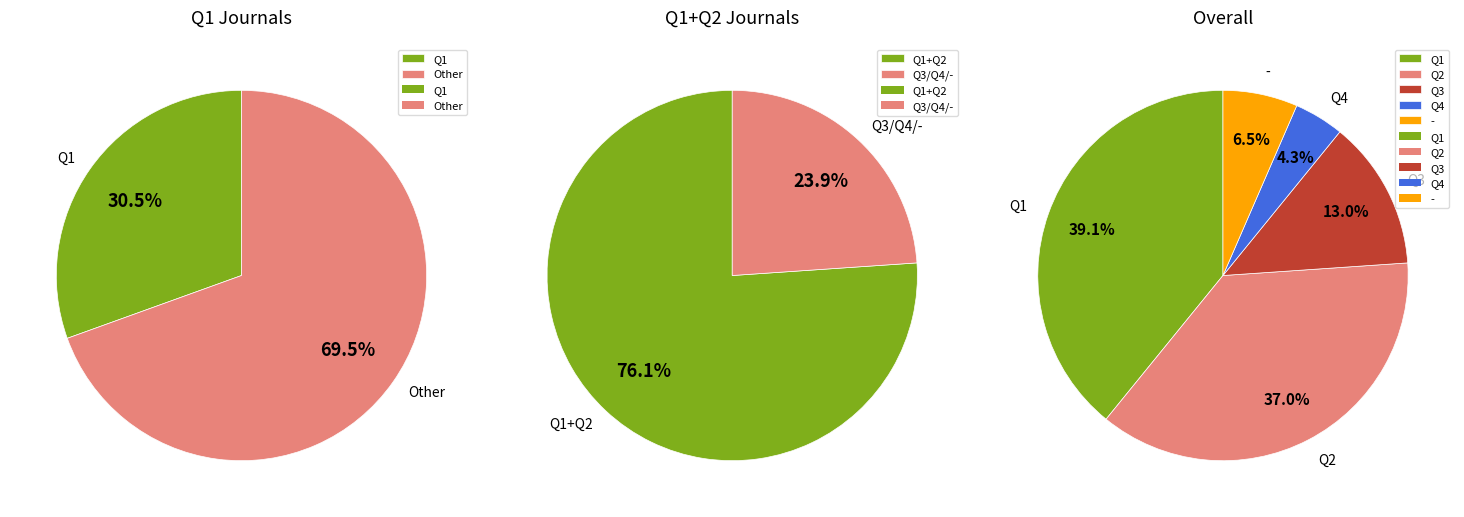

What percentage is the Q3 slice, to the nearest percent?

13%